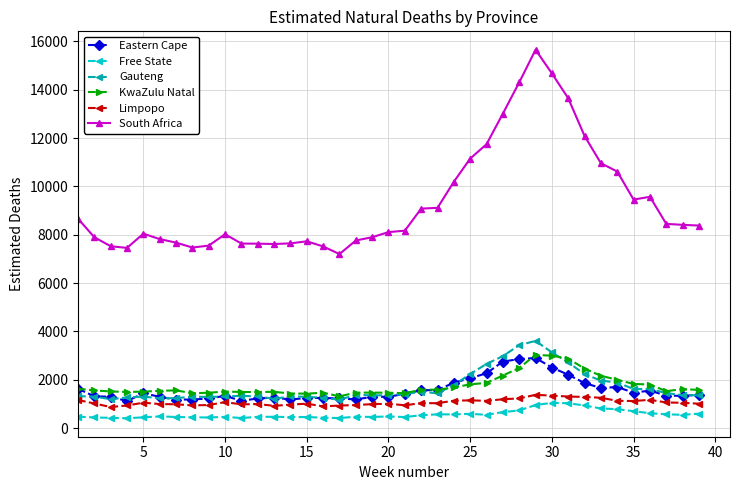

Which series has the largest total across all categories?

South Africa